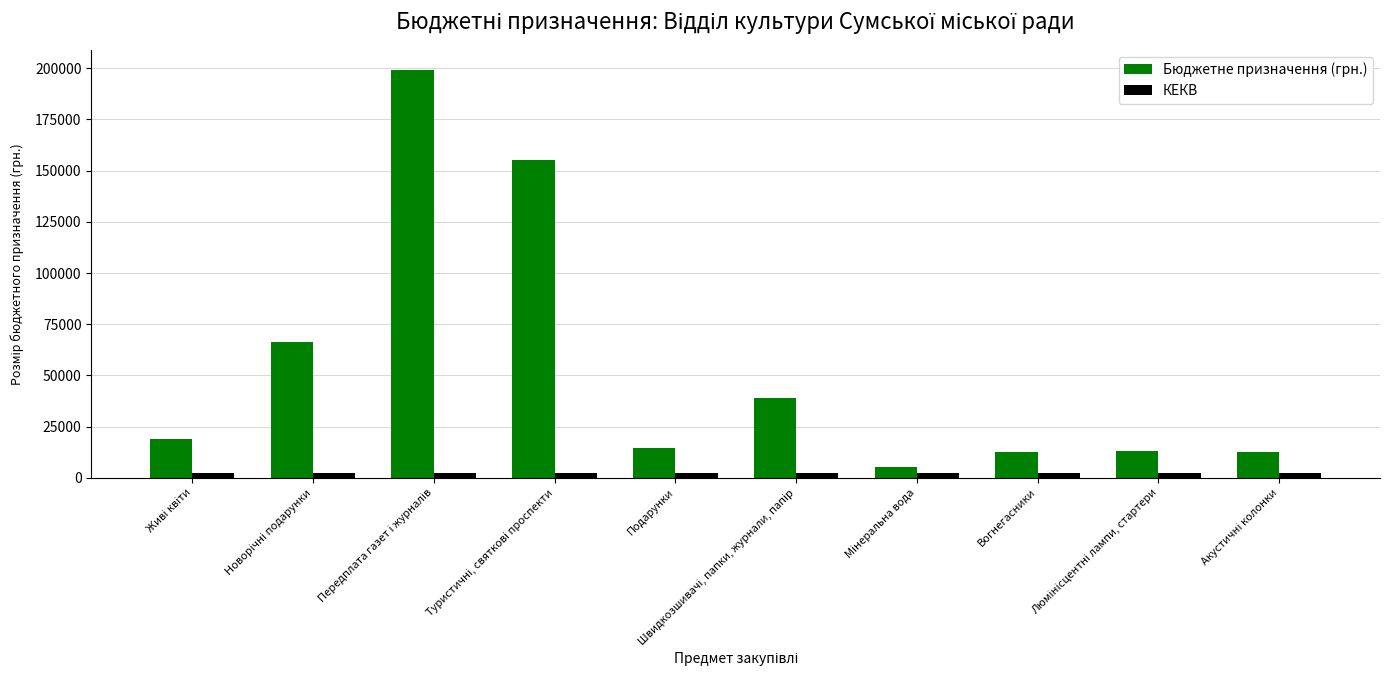

What is the maximum value for Бюджетне призначення (грн.)?

199000